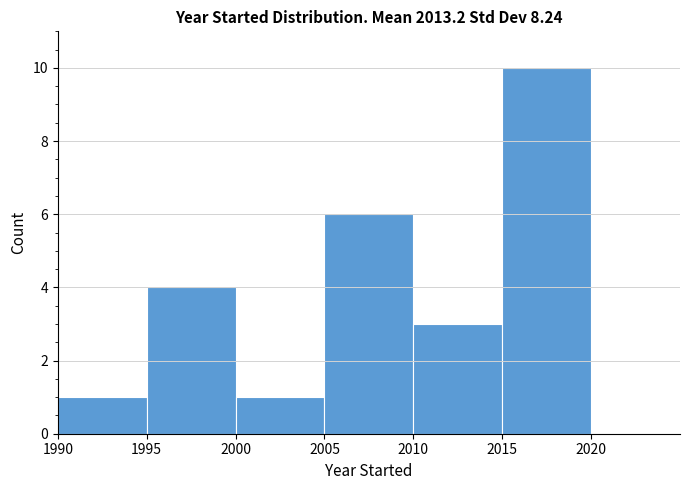

How tall is the bar that spans 2015 to 2020 on the x-axis? The values are not printed on the chart, so give them approximately, as read against the axis.

10